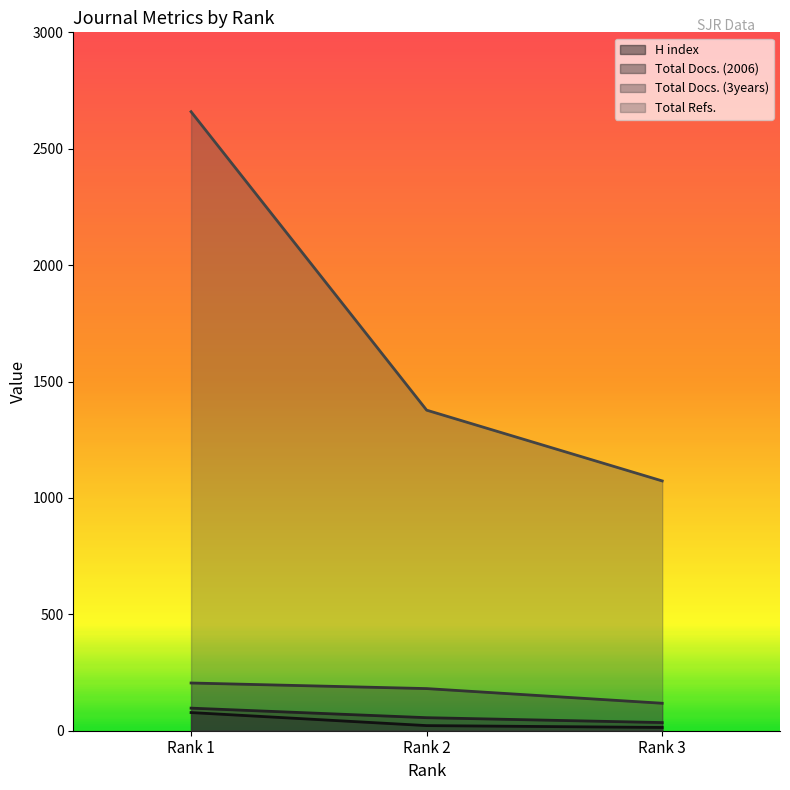

True or false: Total Refs. has a value of 3815 at Rank 1.

False